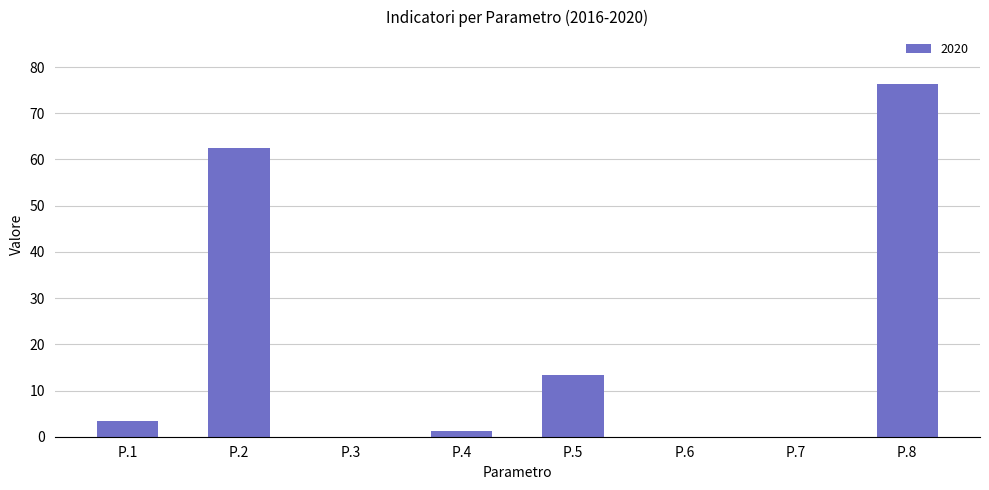

Is it true that the value at P.3 is 39.3?

False